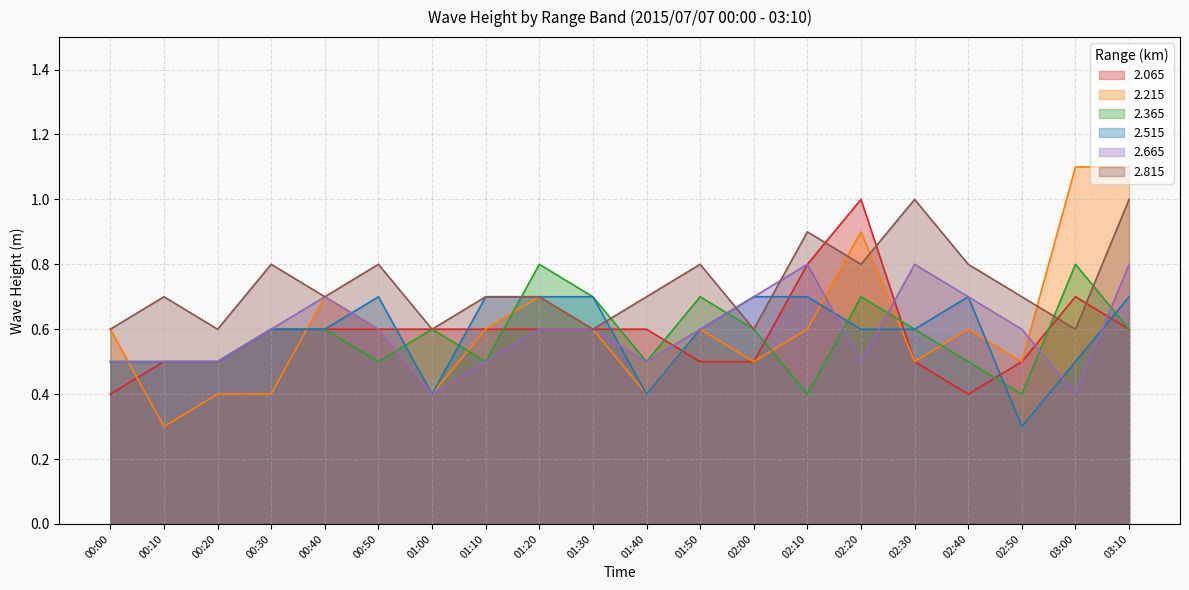

Which series has the largest range (max minus min)?

2.215